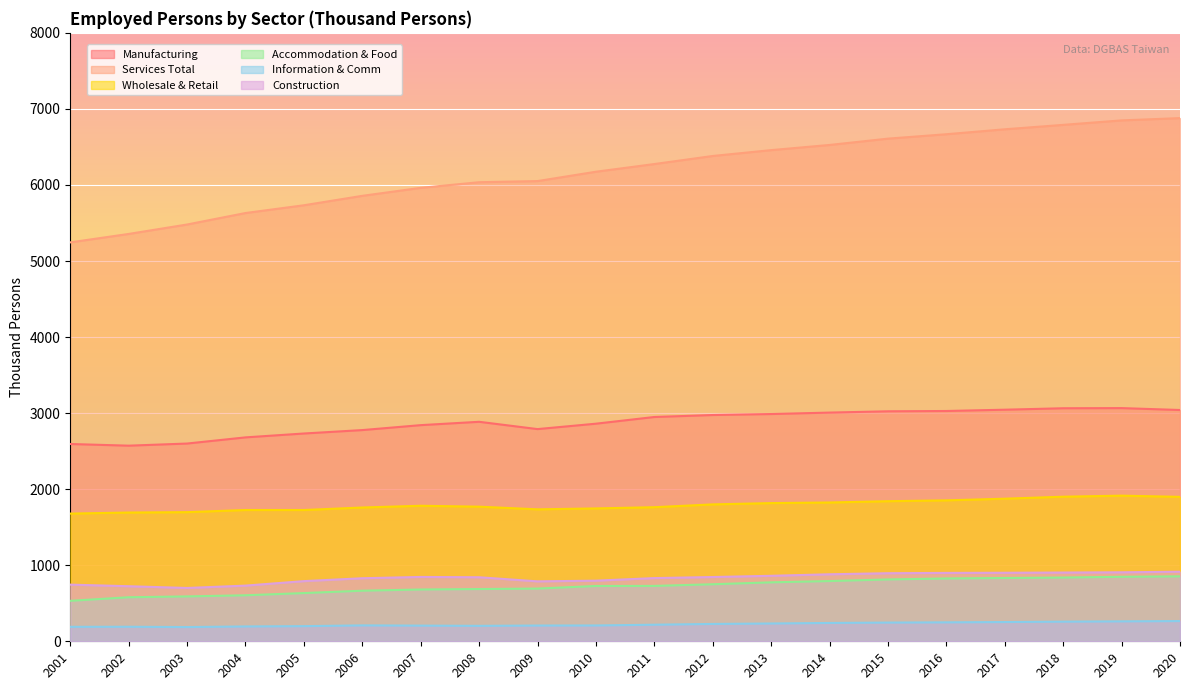

True or false: Construction has more than 0 points higher than both neighbors.

True